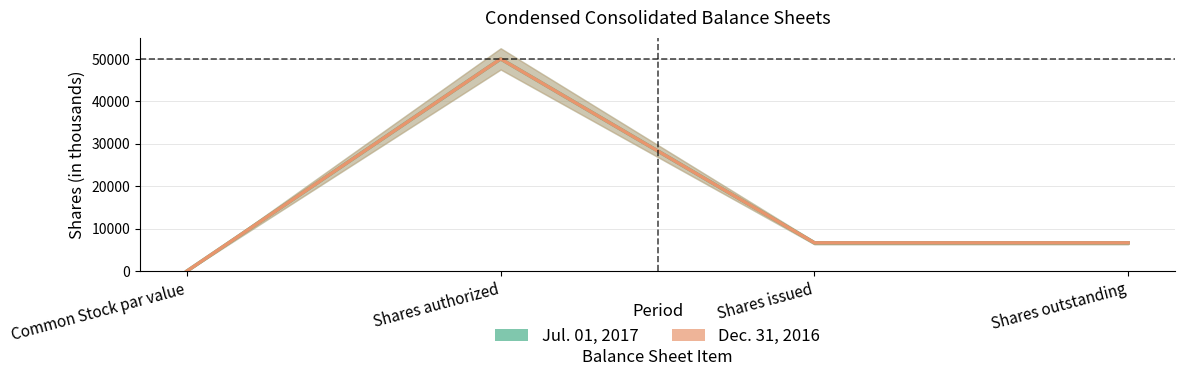

How many values in Dec. 31, 2016 are above zero?

3